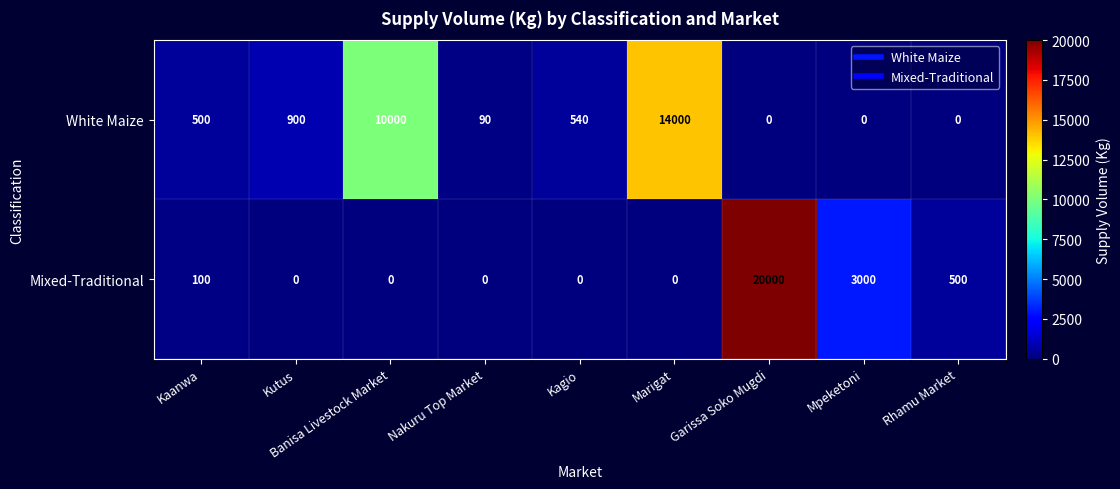

What is the difference between the highest and lowest values at Garissa Soko Mugdi?

20000